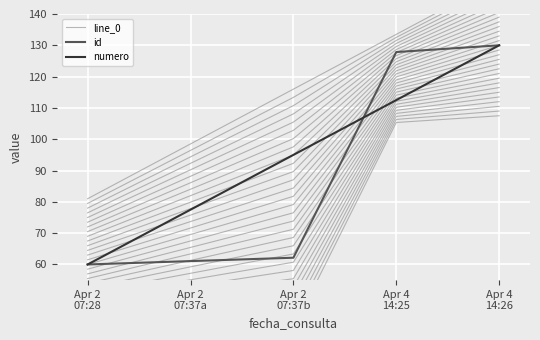

The id series shows 127.8 at Apr 4
14:25. True or false?

True